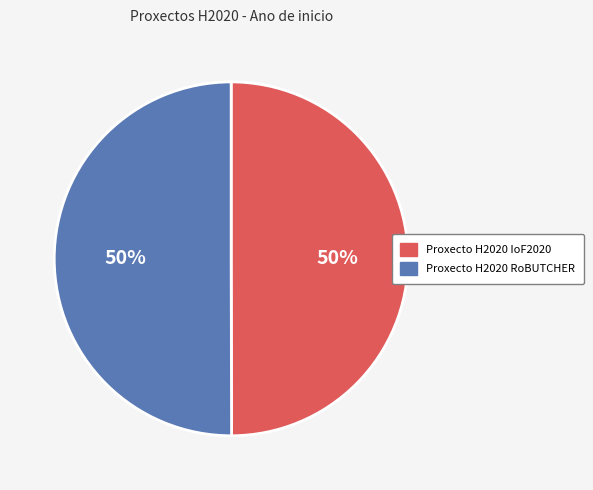

Combined, do Proxecto H2020 RoBUTCHER and Proxecto H2020 IoF2020 account for over 50%?

Yes